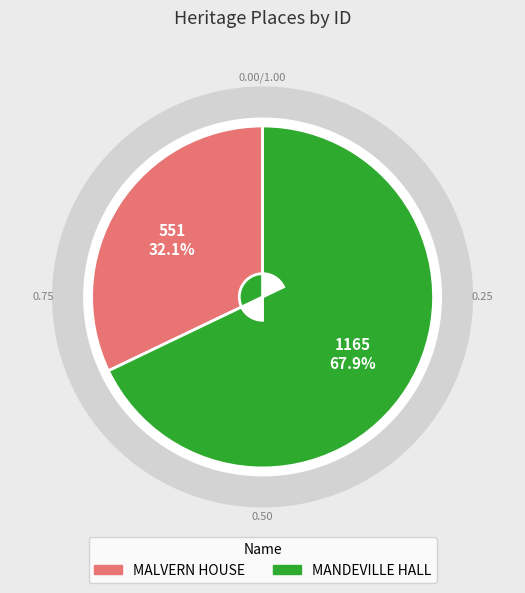

True or false: MANDEVILLE HALL accounts for 68% of the total.

True